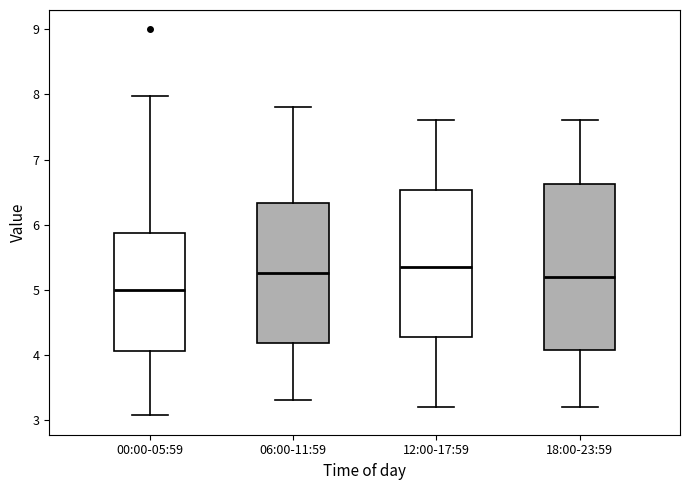

Comparing the boxes themselves (not the whiskers), which one is the tallest?

18:00-23:59